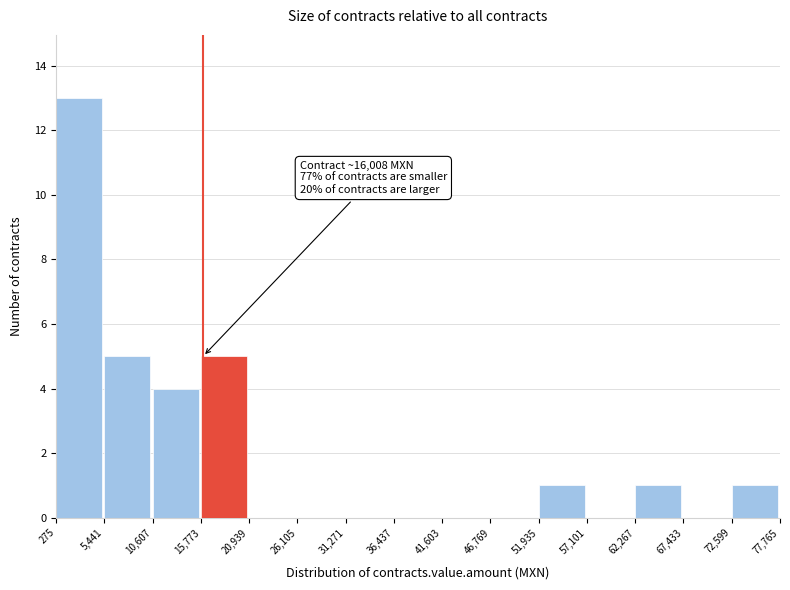

Which range on the x-axis has the tallest bar?

275 to 5,441